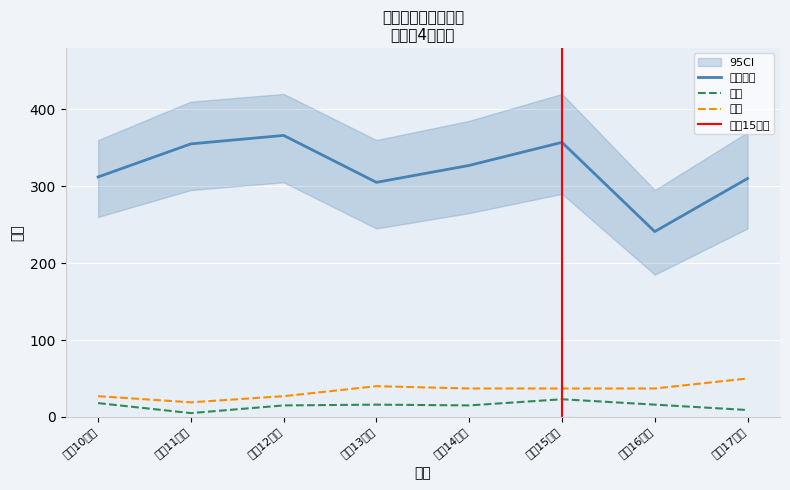

Reading left to right, list all the values displayed in this chart.

原案可決: 312	355	366	305	327	357	241	310
請願: 18	5	15	16	15	23	16	9
陳情: 27	19	27	40	37	37	37	50